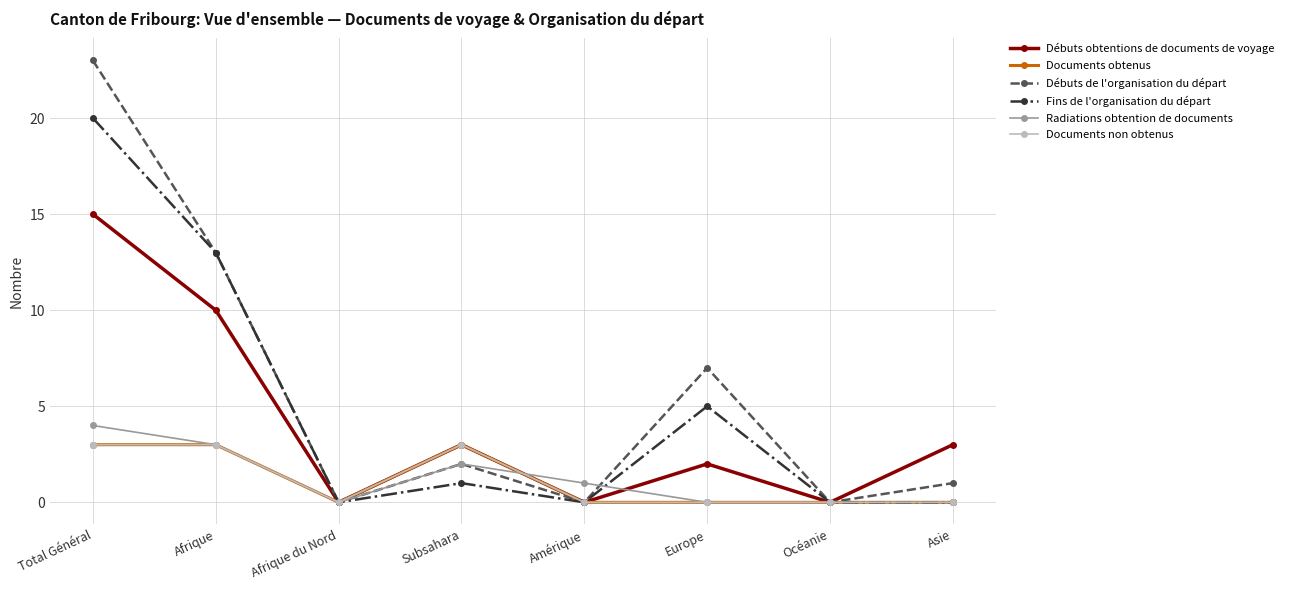

Does the chart have visible grid lines?

Yes